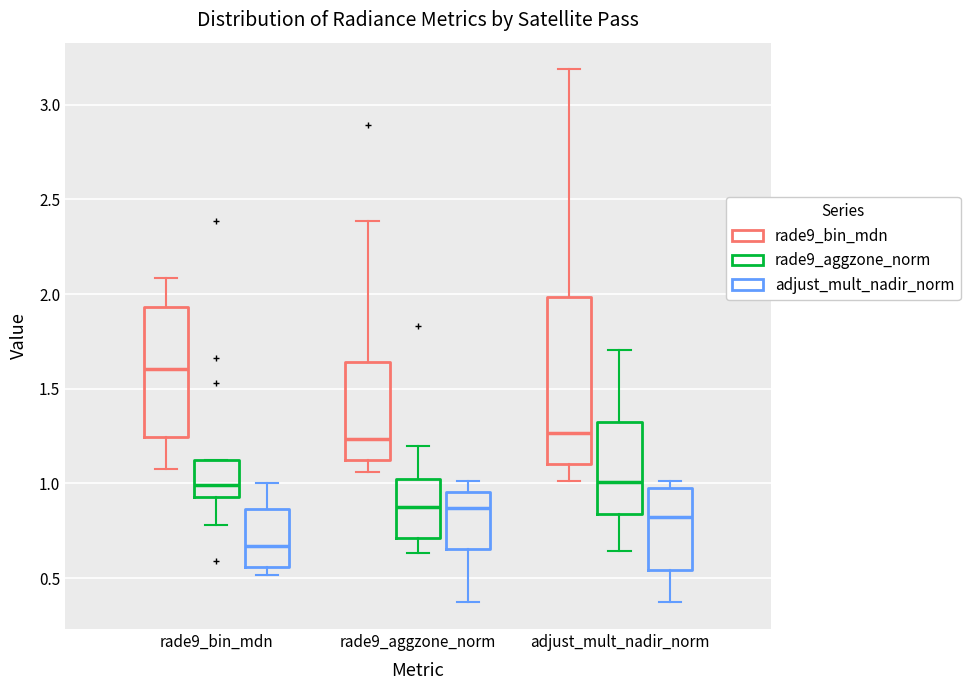

Reading left to right, transcribe this box plot: for each box, give where its median line is, the range the box spans, and where its two whiskers end, as read against the y-axis. The values are not printed on the chart, so give them approximately, as read against the axis.

rade9_bin_mdn (rade9_bin_mdn): median 1.60, box 1.25 to 1.95, whiskers 1.10 to 2.10
rade9_bin_mdn (rade9_aggzone_norm): median 1.00, box 0.95 to 1.10, whiskers 0.80 to 1.10
rade9_bin_mdn (adjust_mult_nadir_norm): median 0.65, box 0.55 to 0.85, whiskers 0.50 to 1.00
rade9_aggzone_norm (rade9_bin_mdn): median 1.25, box 1.15 to 1.65, whiskers 1.05 to 2.40
rade9_aggzone_norm (rade9_aggzone_norm): median 0.85, box 0.70 to 1.05, whiskers 0.65 to 1.20
rade9_aggzone_norm (adjust_mult_nadir_norm): median 0.85, box 0.65 to 0.95, whiskers 0.35 to 1.00
adjust_mult_nadir_norm (rade9_bin_mdn): median 1.25, box 1.10 to 2.00, whiskers 1.00 to 3.20
adjust_mult_nadir_norm (rade9_aggzone_norm): median 1.00, box 0.85 to 1.30, whiskers 0.65 to 1.70
adjust_mult_nadir_norm (adjust_mult_nadir_norm): median 0.80, box 0.55 to 1.00, whiskers 0.35 to 1.00 (just above the box's upper edge)